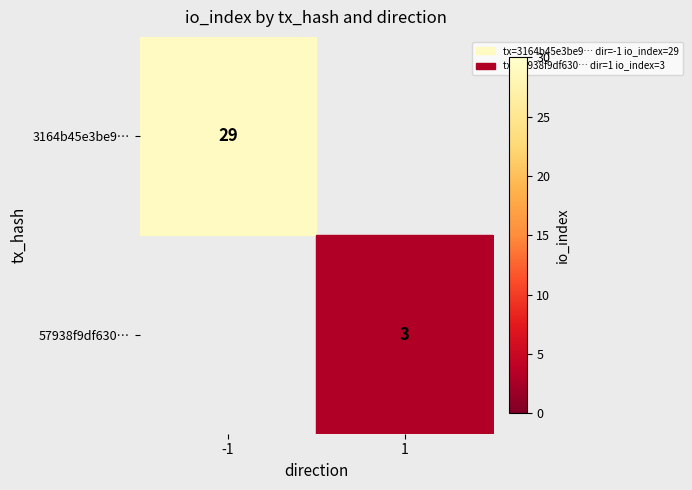

Is it true that 3164b45e3be9… equals 44 at -1?

False